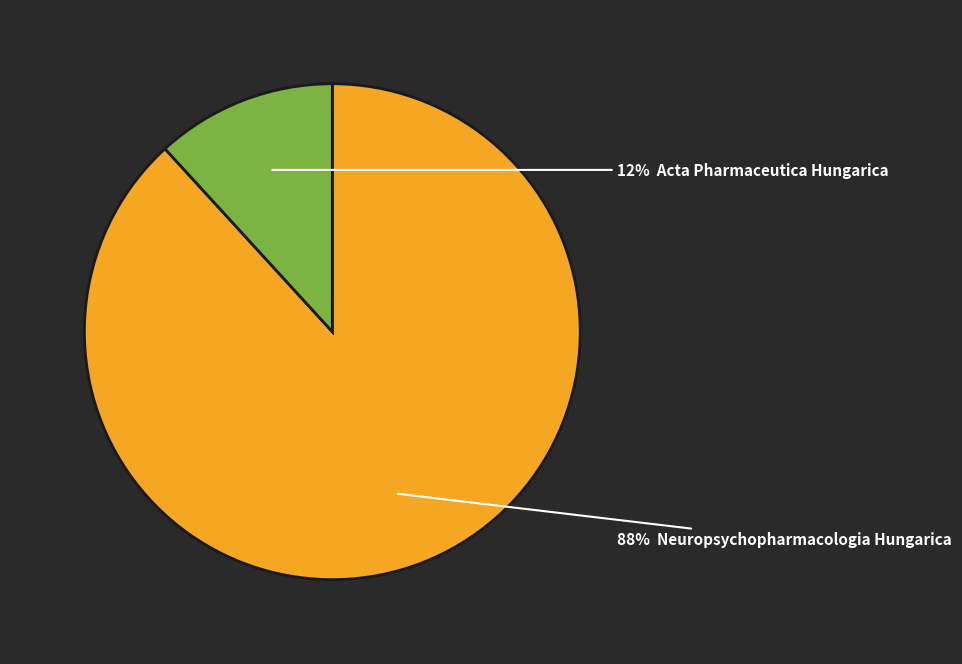

To the nearest percent, what is the average slice percentage?

50%